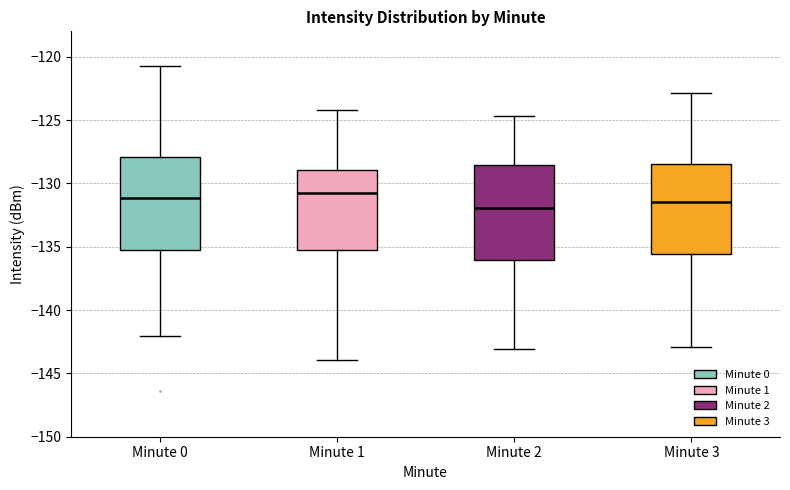

Where does the upper whisker of the box for Minute 2 end on the y-axis? The values are not printed on the chart, so give them approximately, as read against the axis.

-124.5